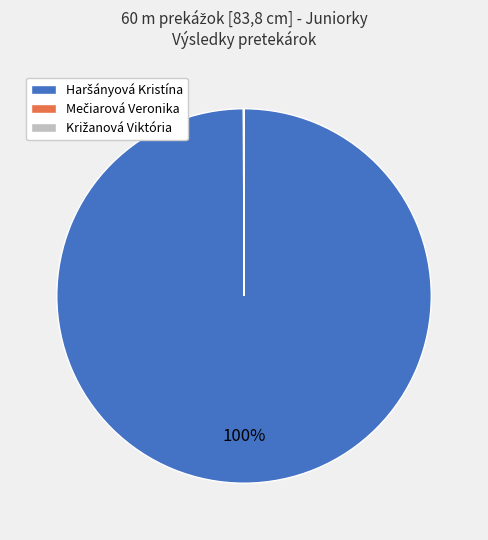

Is there any slice that represents more than half of the pie?

Yes